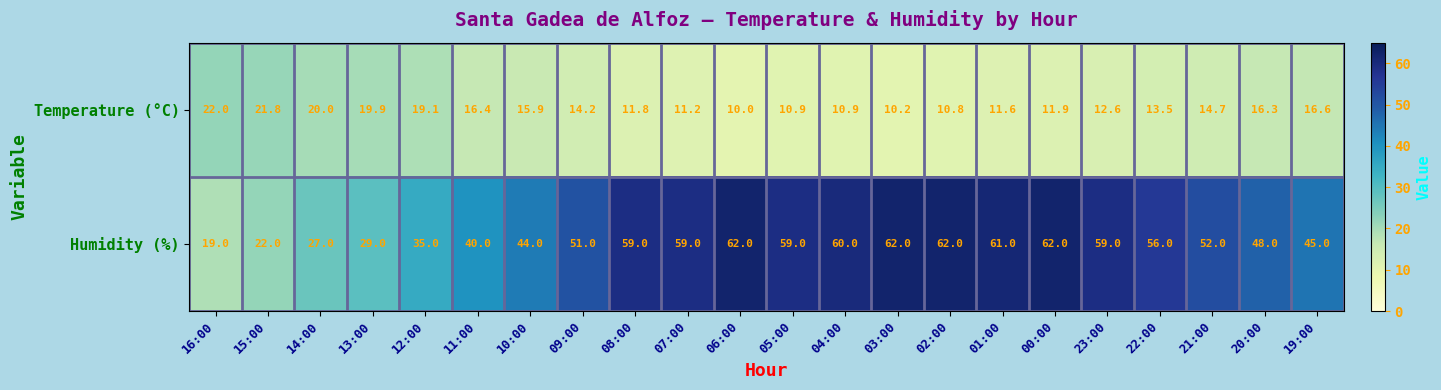

At which category is the sum across all series the highest?

00:00